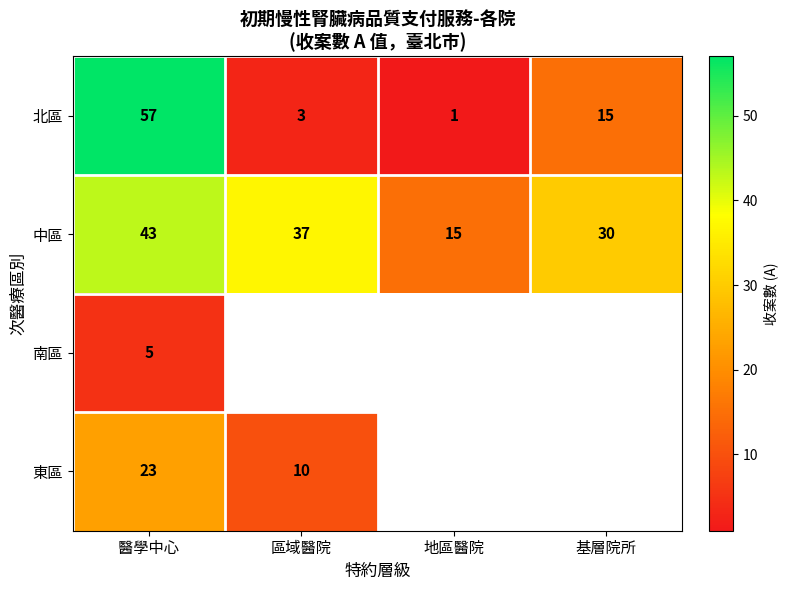

The 中區 series shows 77.1 at 醫學中心. True or false?

False